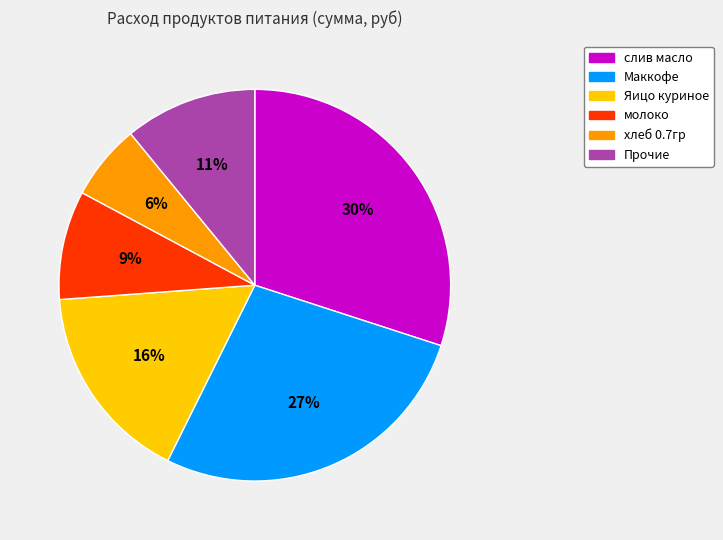

Is there any slice that represents more than half of the pie?

No